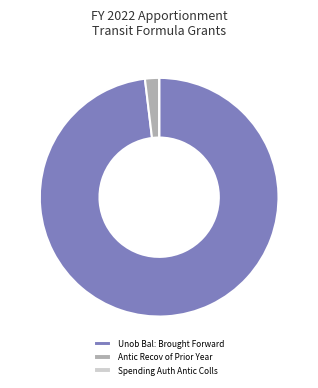

Is it true that Unob Bal: Brought Forward is 98% of the pie?

True